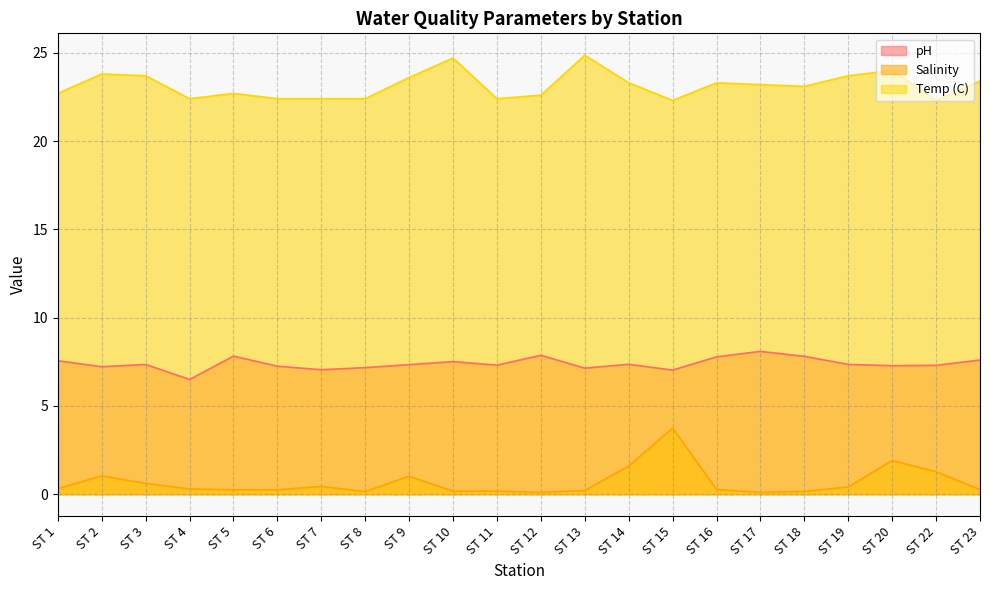

Which series has the largest range (max minus min)?

Salinity